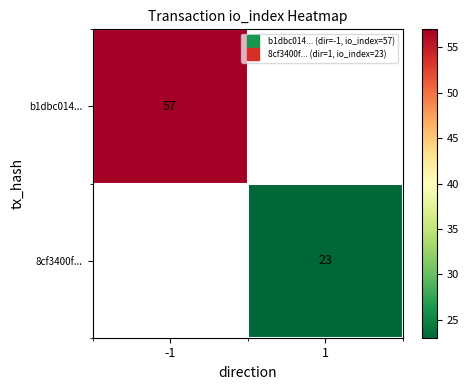

Which label corresponds to the smallest value in the chart?

1